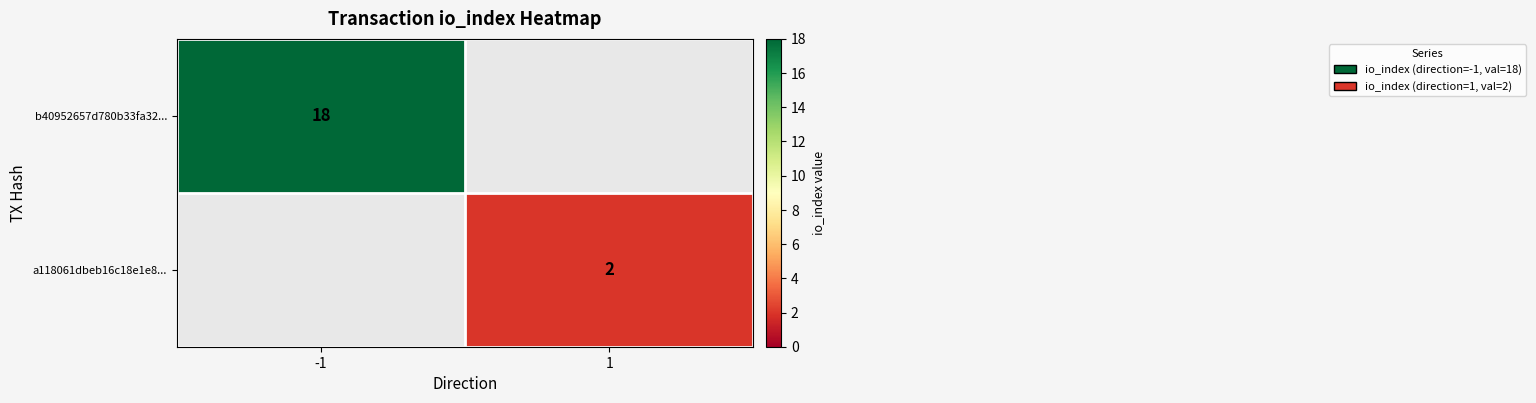

True or false: b40952657d780b33fa32... has a value of 18 at -1.

True